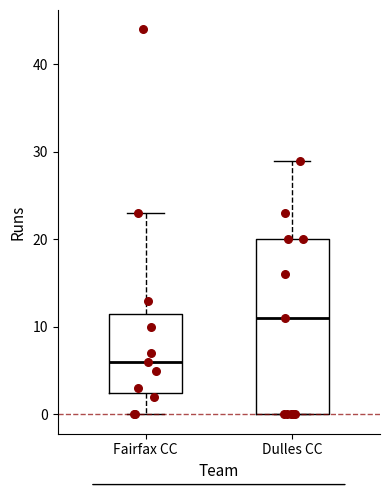

Where is the upper edge of the box for Fairfax CC on the y-axis? The values are not printed on the chart, so give them approximately, as read against the axis.

12